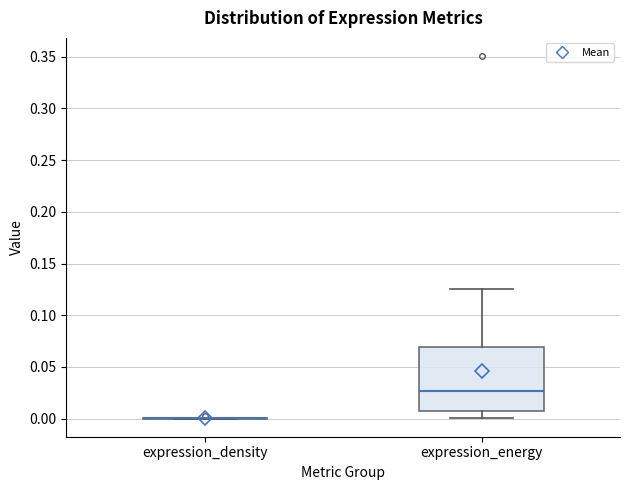

Which box is the tallest, from its lower edge to its upper edge?

expression_energy